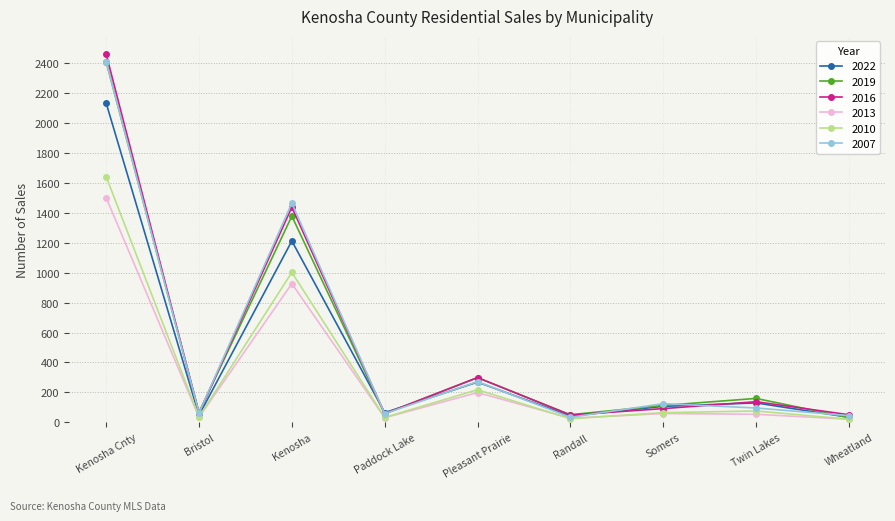

Read the 2019 value at Kenosha.

1378